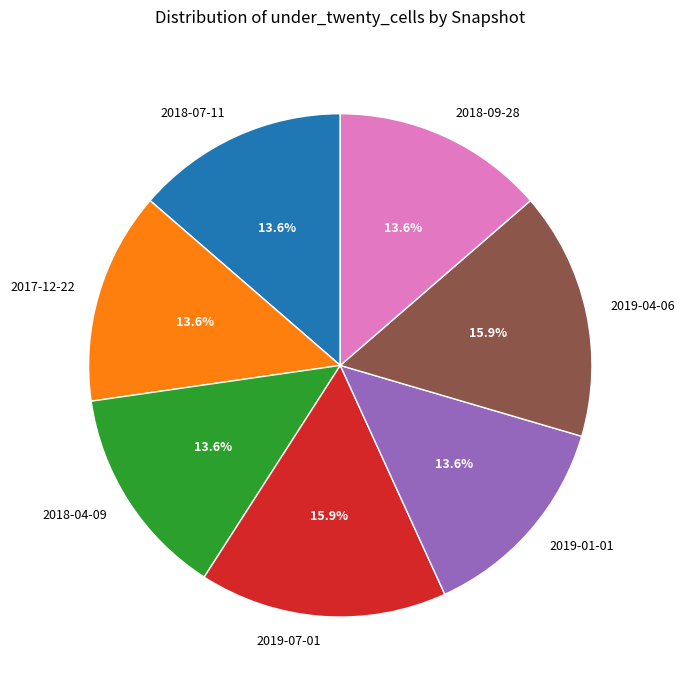

Is the sum of 2019-07-01 and 2018-04-09 greater than half?

No